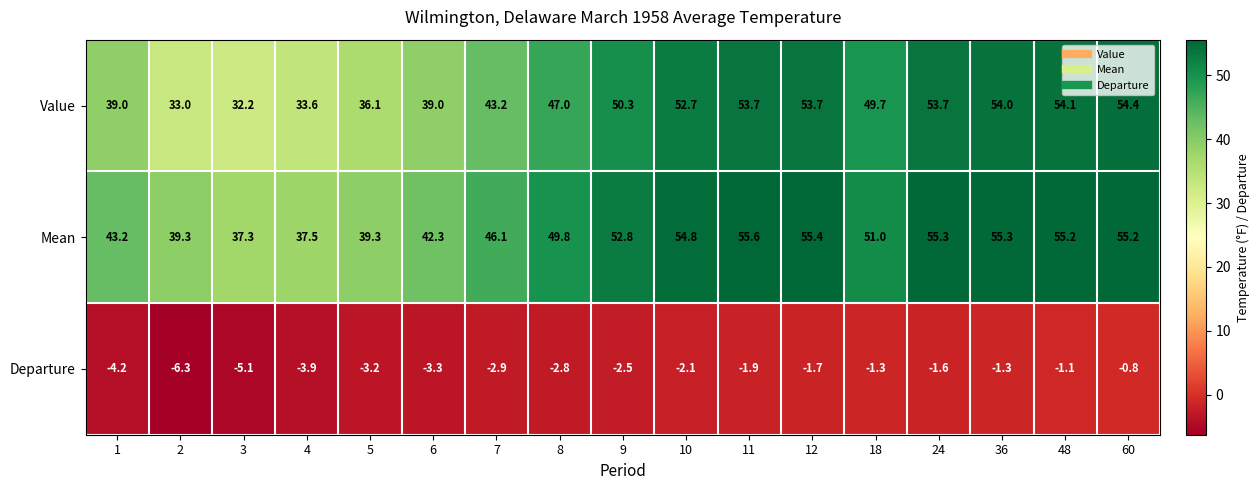

At which label is Value closest to 43?

7